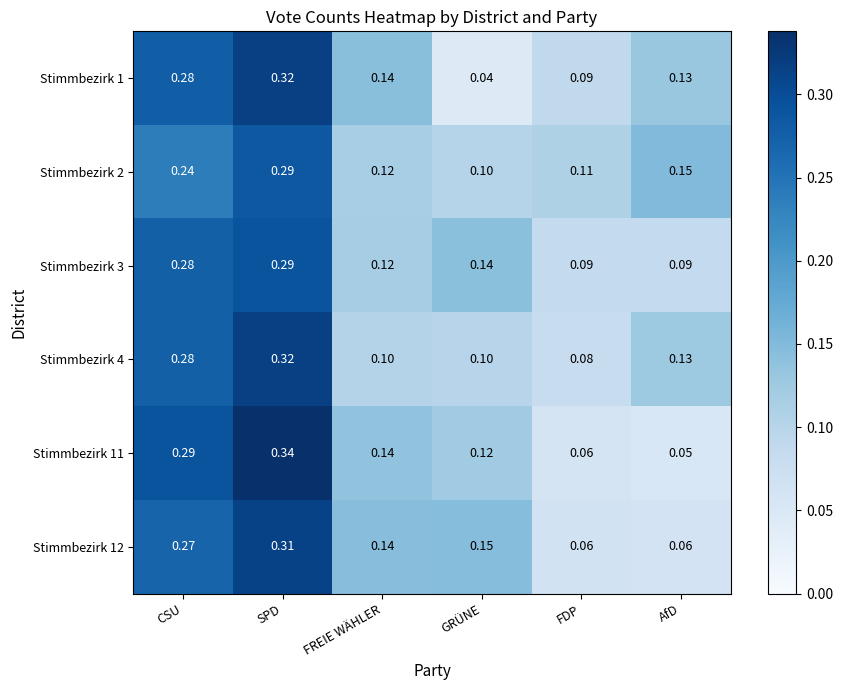

Rank the categories by Stimmbezirk 2 value from lowest to highest.

GRÜNE, FDP, FREIE WÄHLER, AfD, CSU, SPD